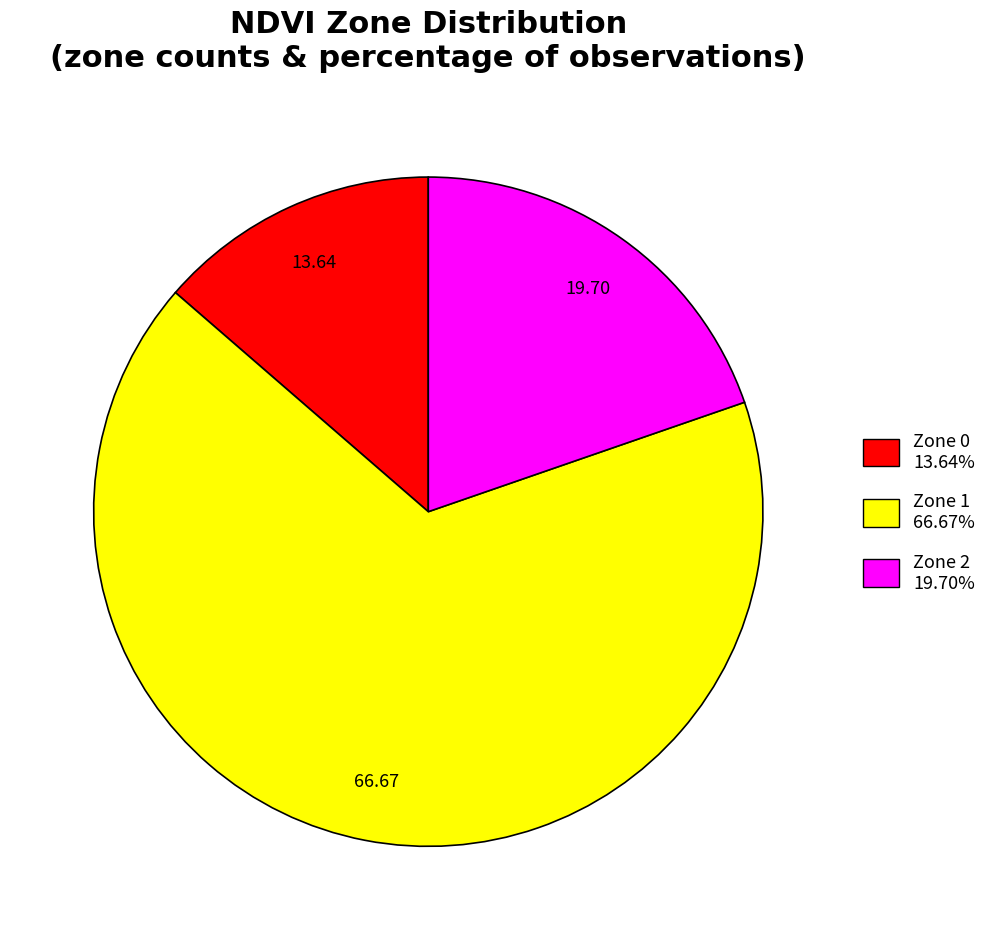

How many slices are in this pie chart?

3